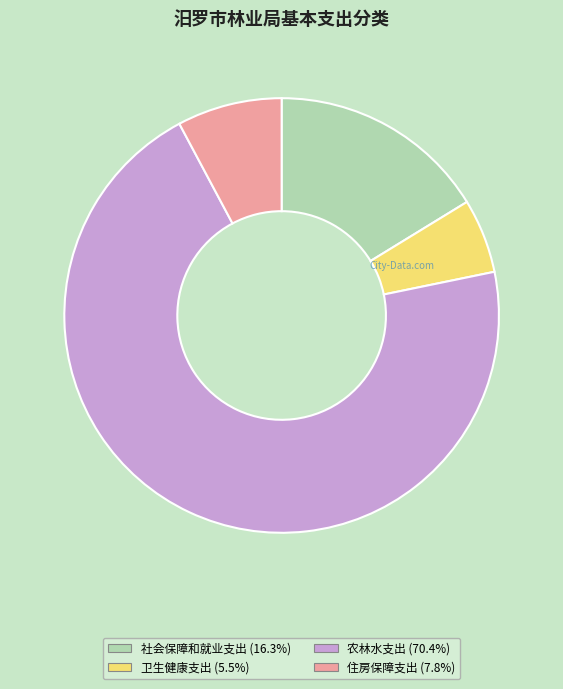

Is the sum of 卫生健康支出 and 农林水支出 greater than half?

Yes